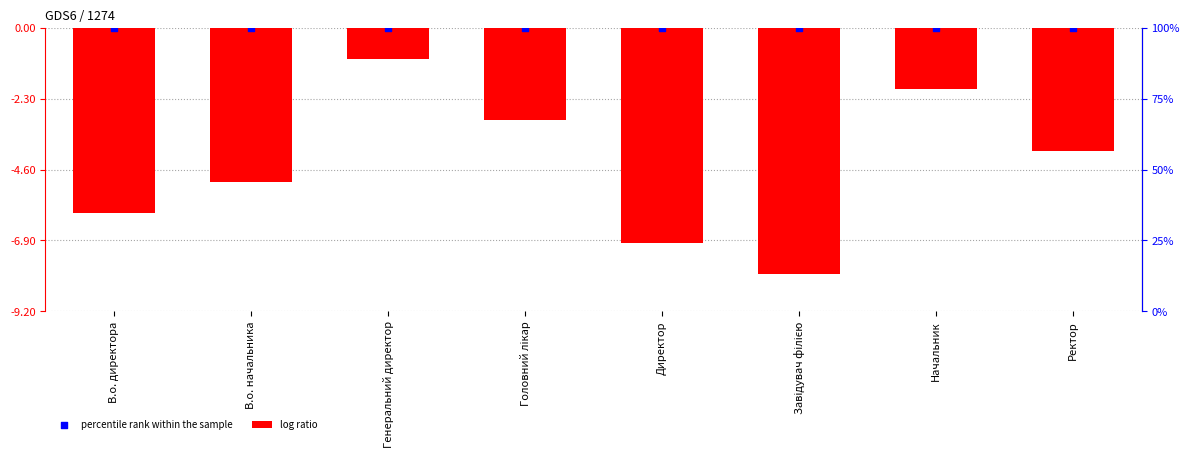

At which category is the sum across all series the highest?

Генеральний директор